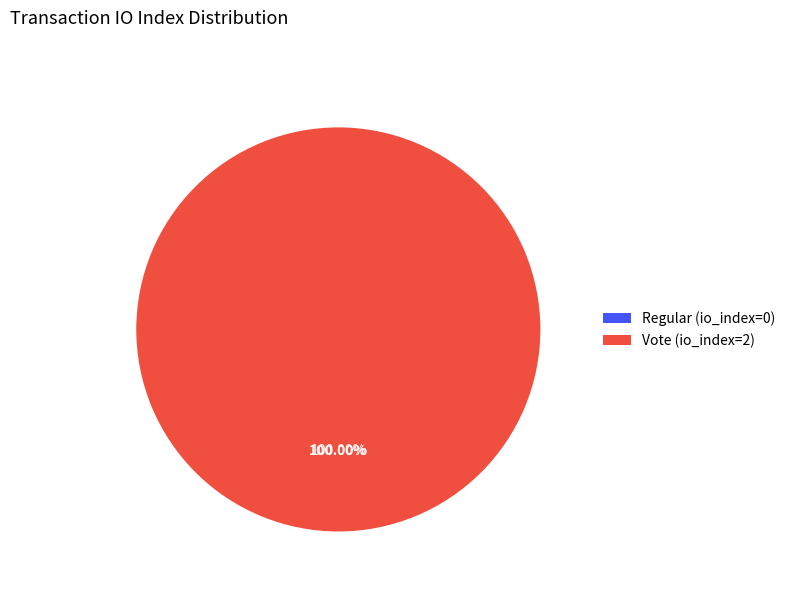

How many slices are in this pie chart?

2